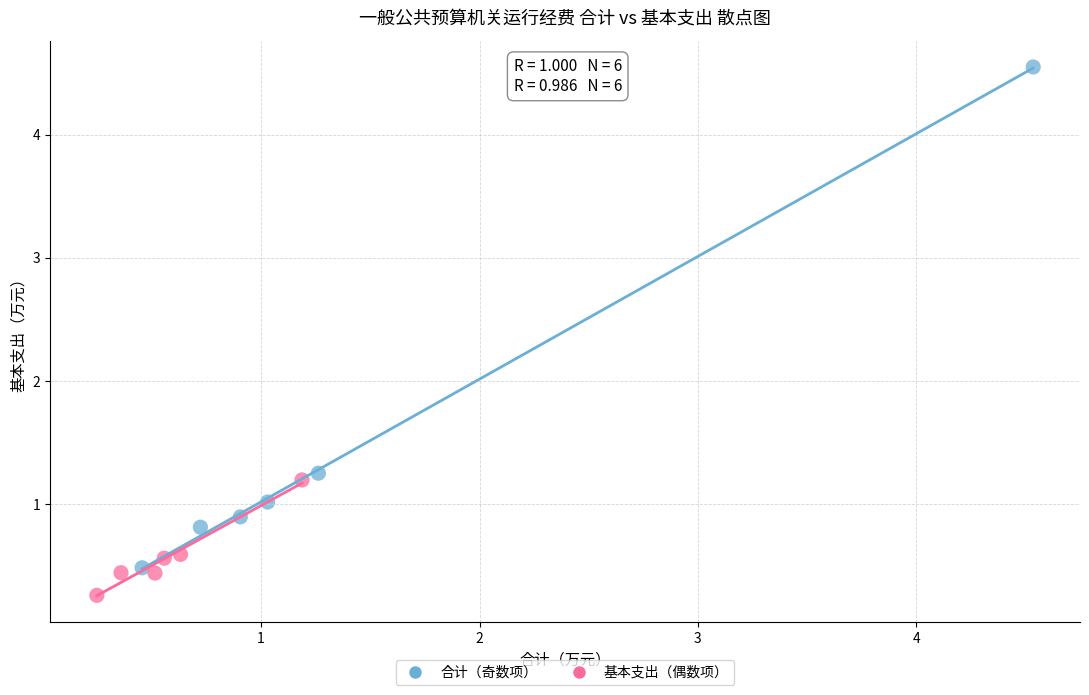

Which series reaches the maximum Y coordinate?

合计（奇数项）